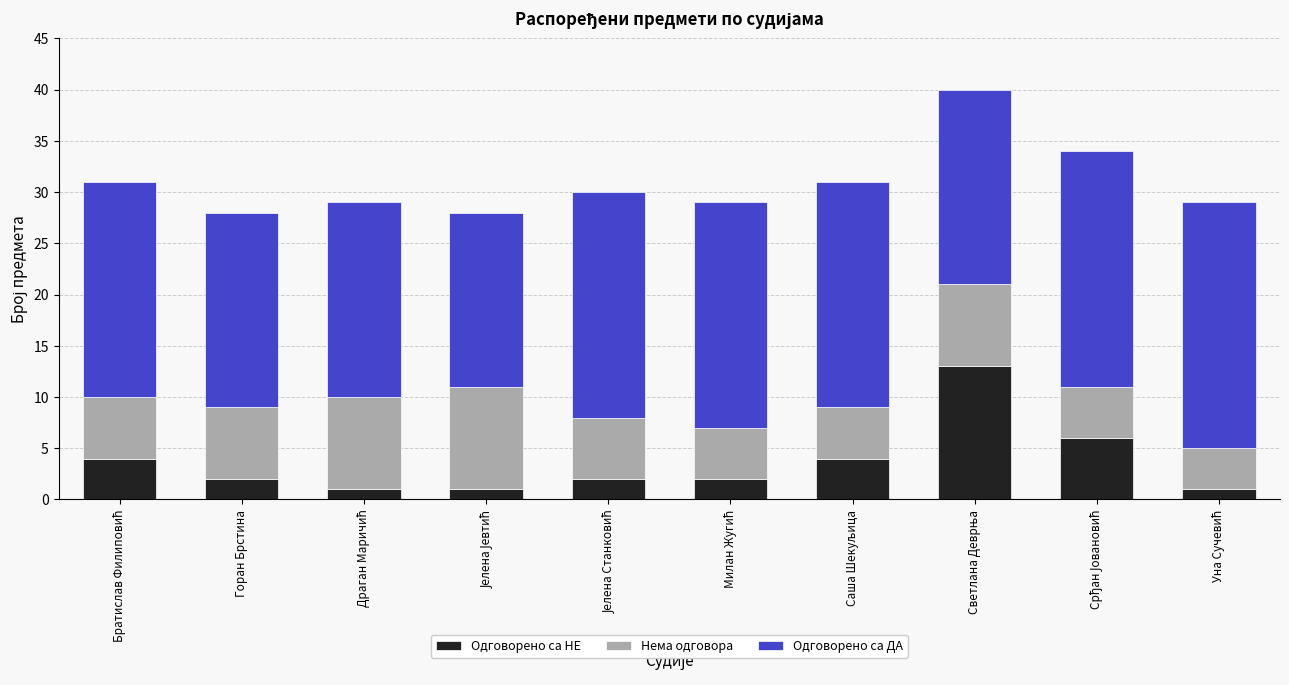

What is the highest value of the Одговорено са НЕ series?

13